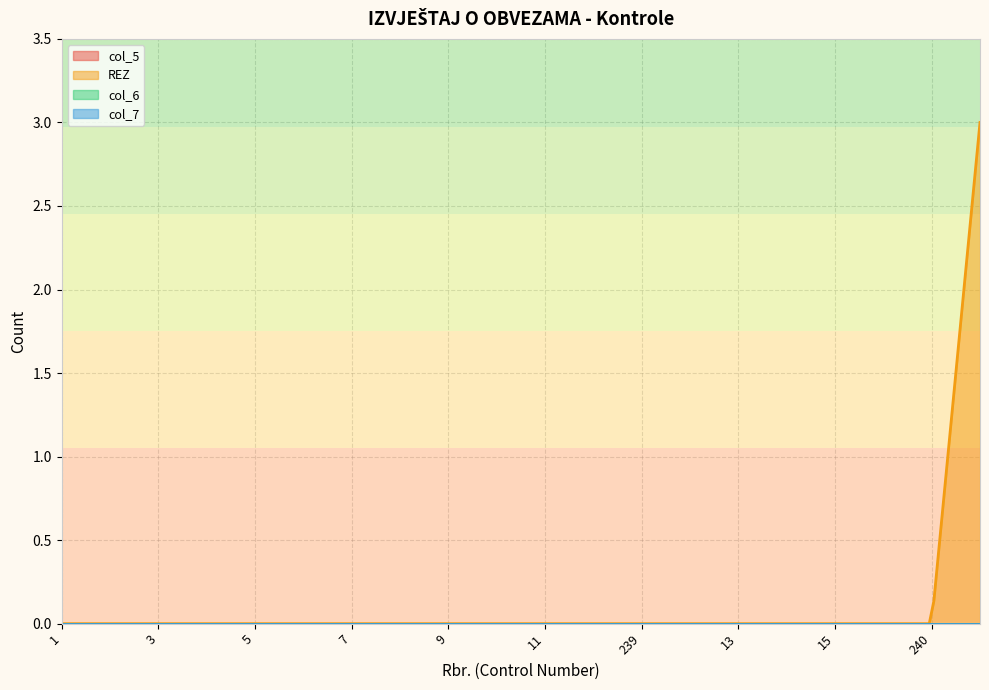

List the series in order of their peak value, lowest first.

col_5, col_6, col_7, REZ